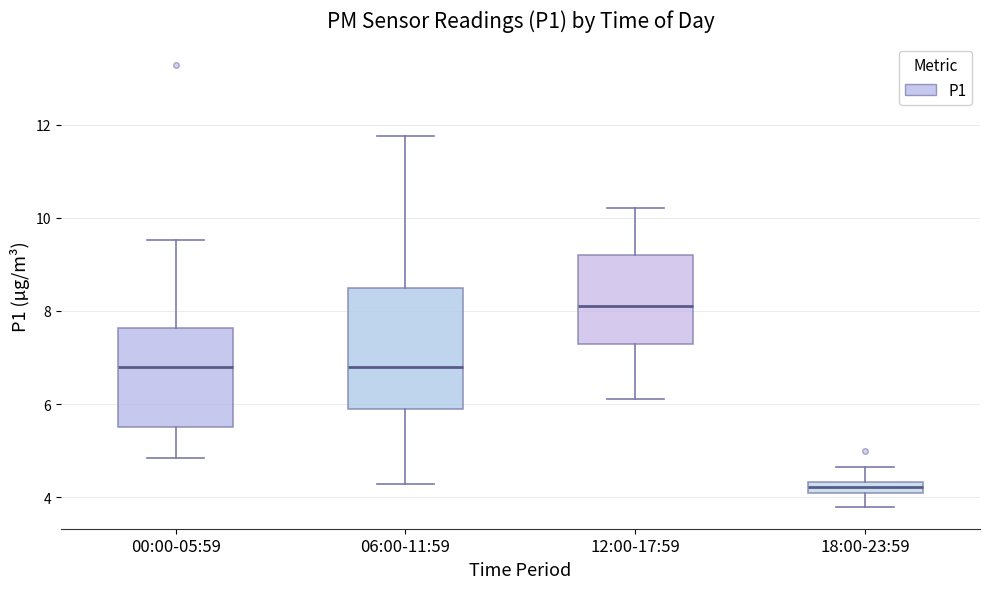

Where does the upper whisker of the box for 12:00-17:59 end on the y-axis? The values are not printed on the chart, so give them approximately, as read against the axis.

10.2